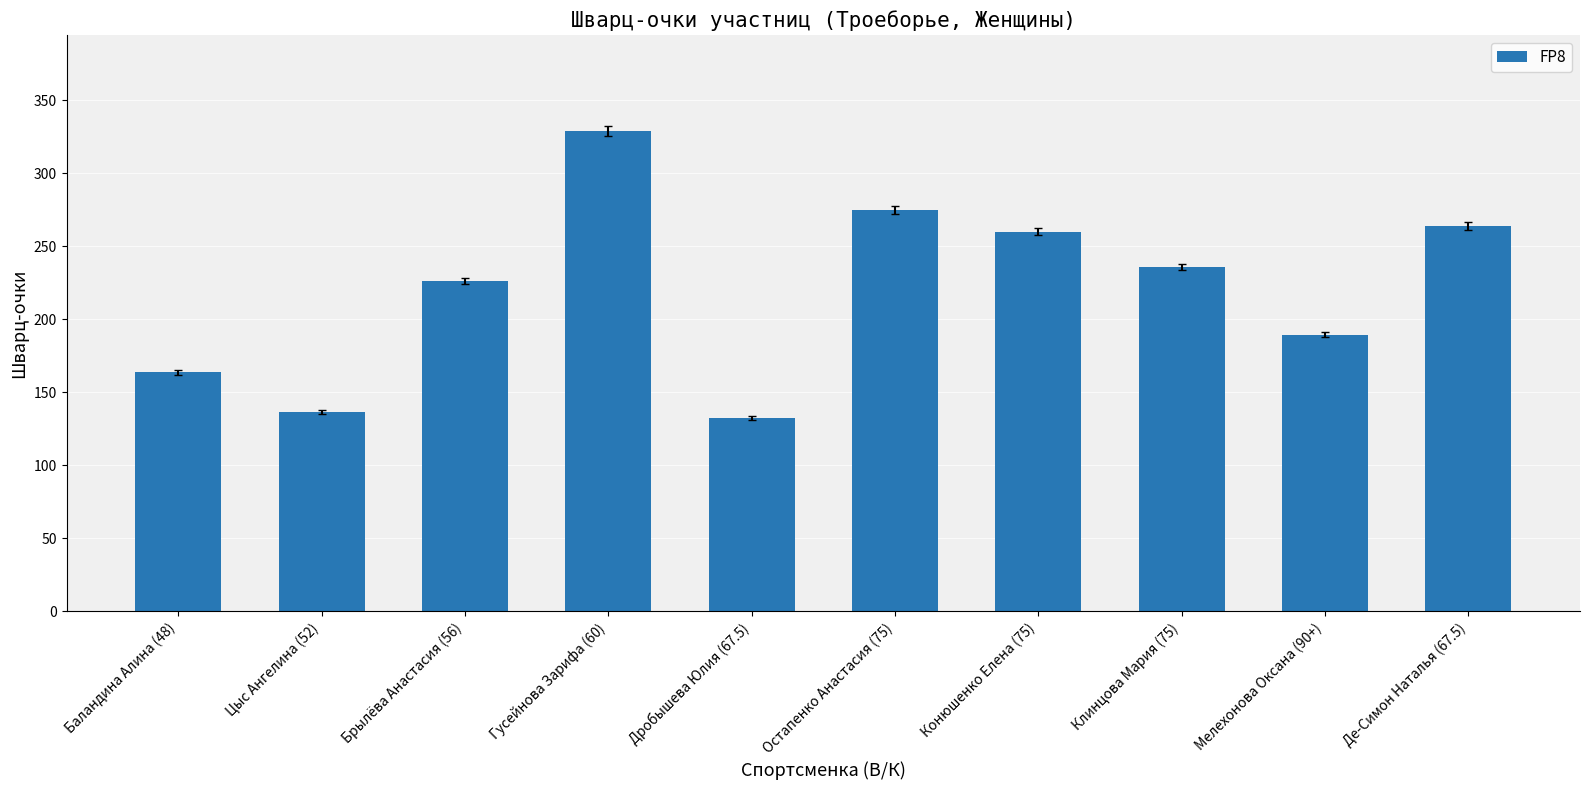

Does the chart contain stacked bars?

No